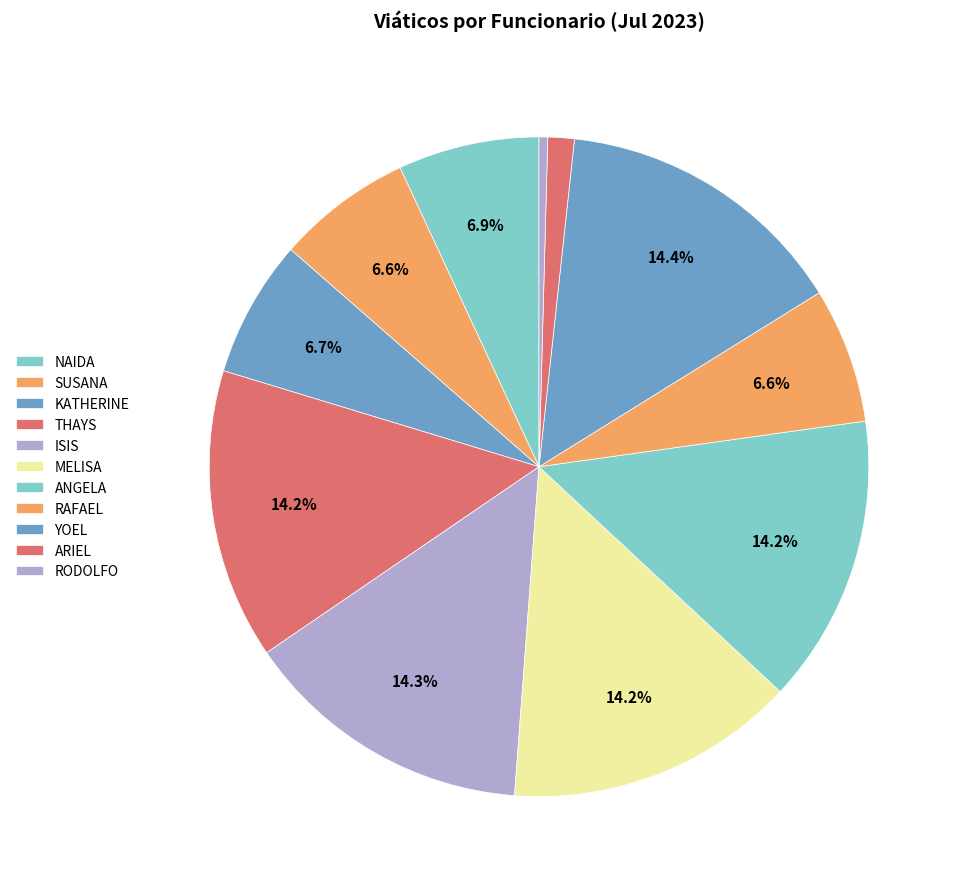

True or false: RAFAEL accounts for 6% of the total.

True